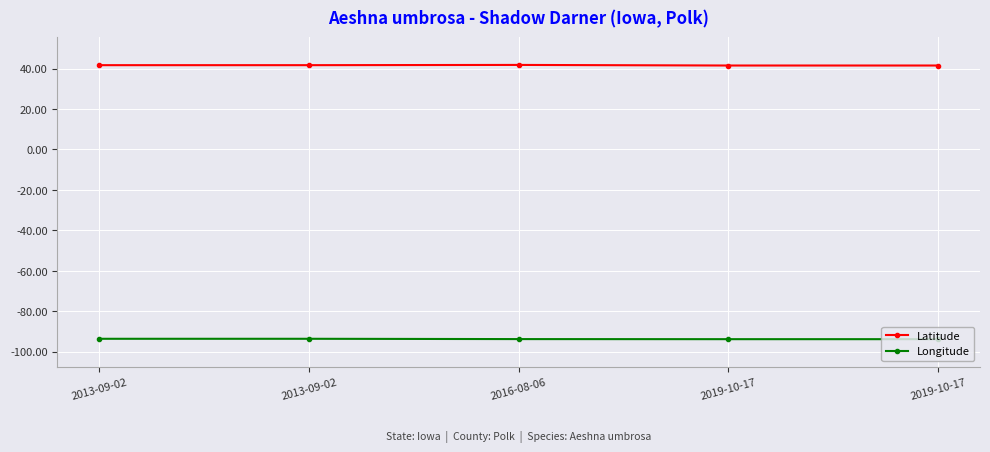

What is the label of the 3rd point from the left?

2016-08-06